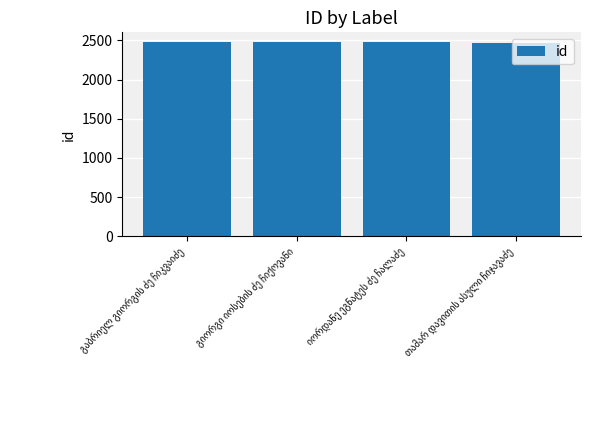

What is the difference between the maximum and second lowest values?

4